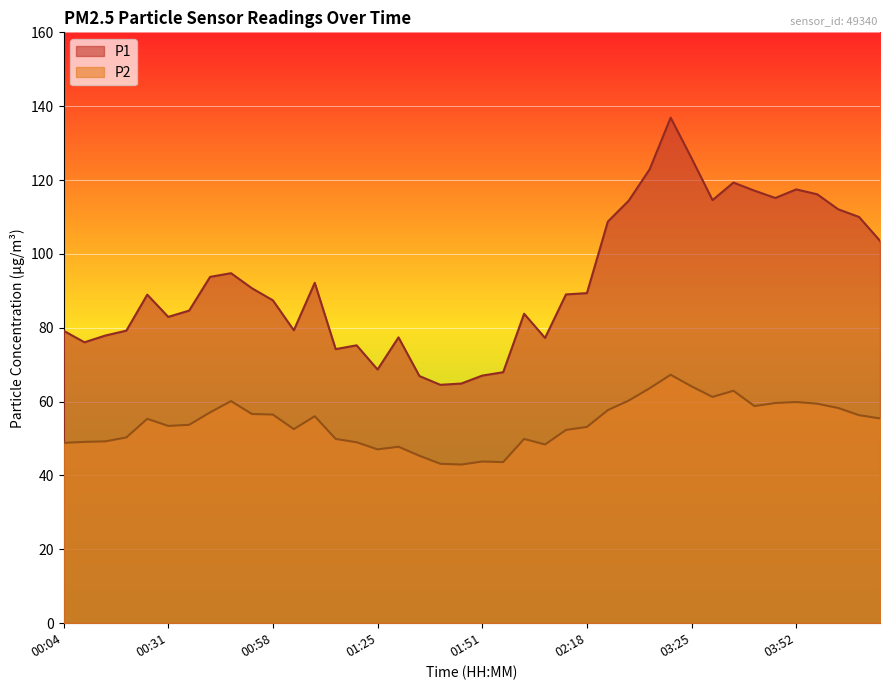

Does the chart display data point markers on the line(s)?

No